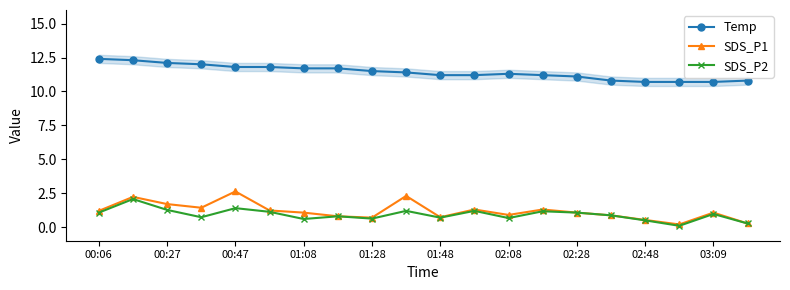

How many lines are shown in the chart?

3